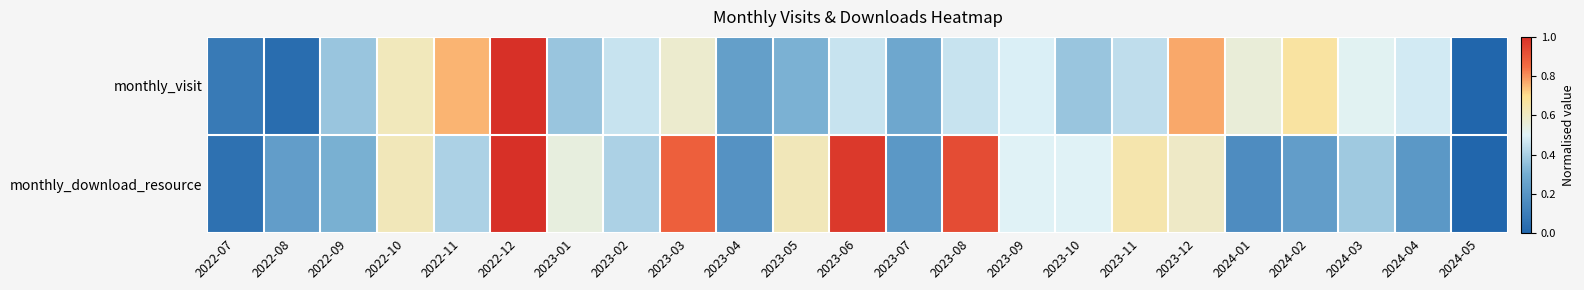

Rank the series by their average value, from lowest to highest.

monthly_visit, monthly_download_resource